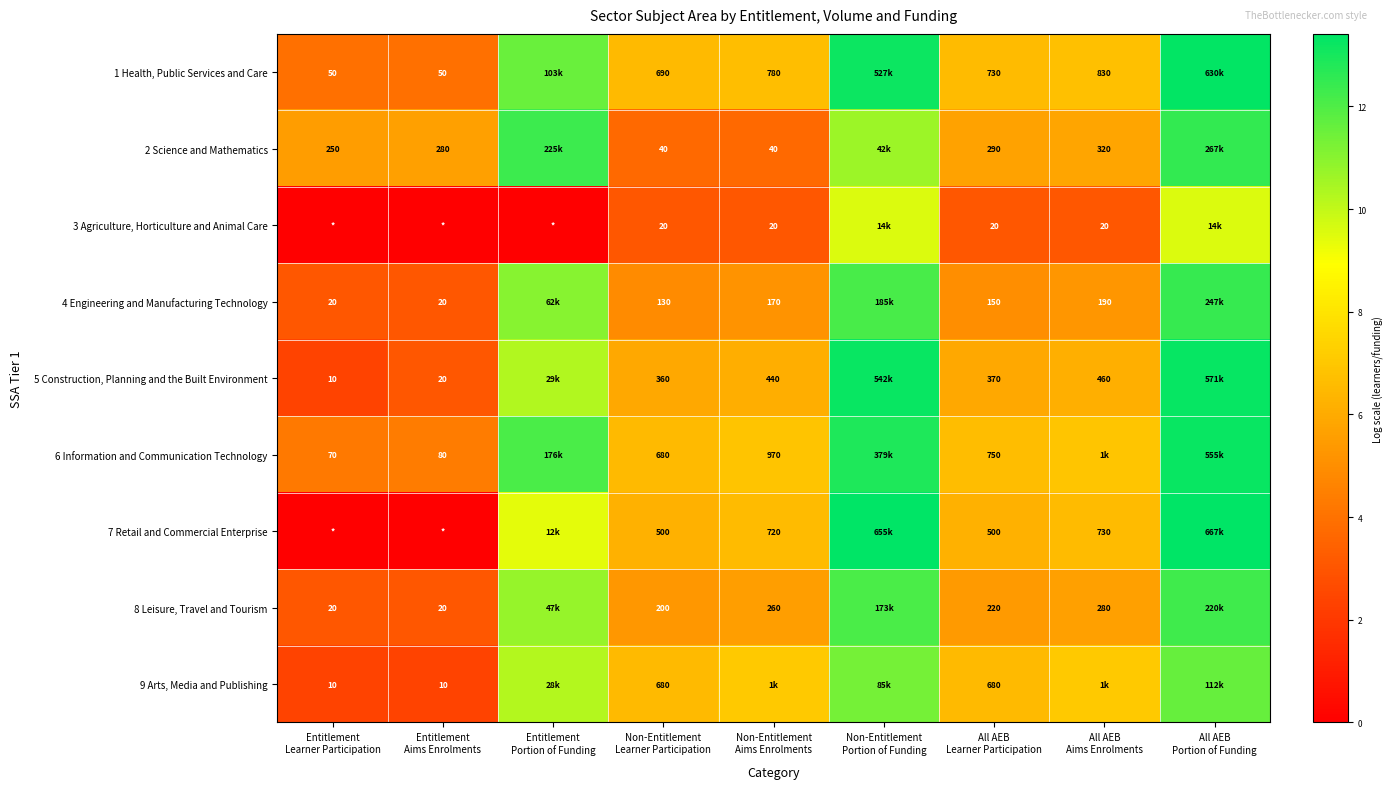

How many values in the 2 Science and Mathematics series exceed 5?

7